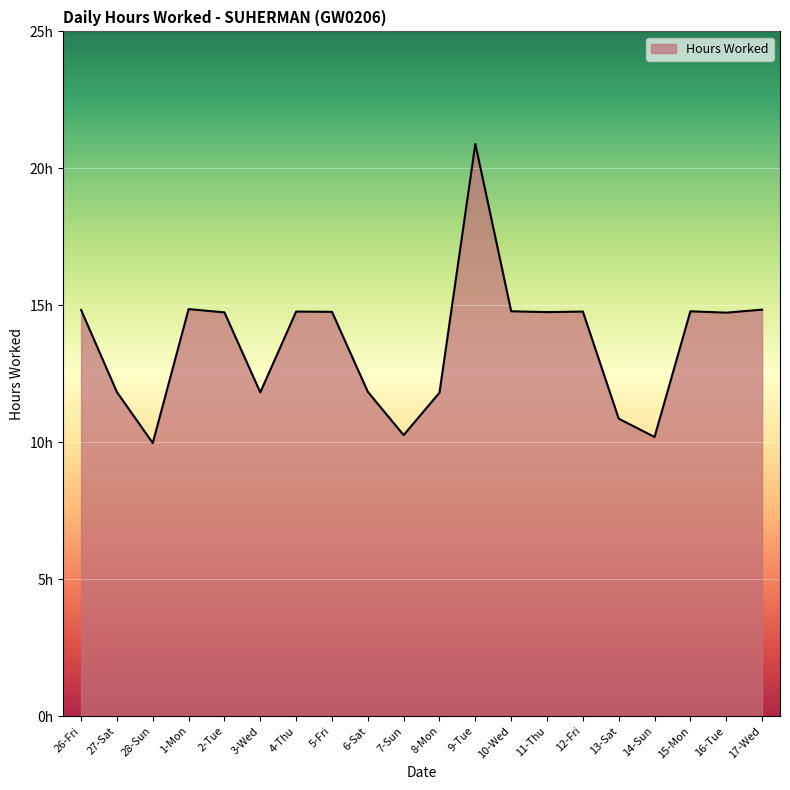

True or false: there are more than 2 points higher than both neighbors.

True